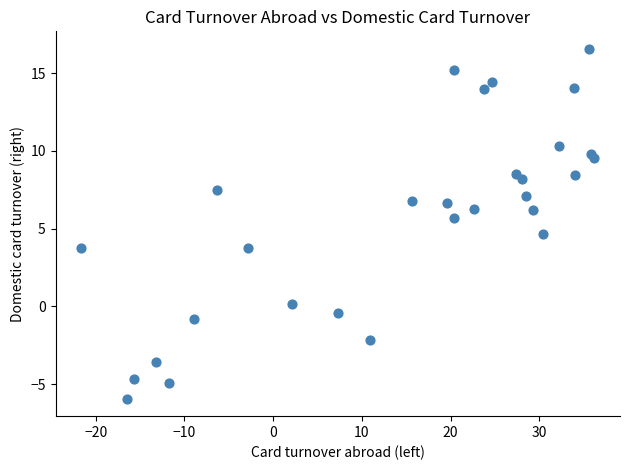

What Y value in the scatter plot is closest to 5?

4.7